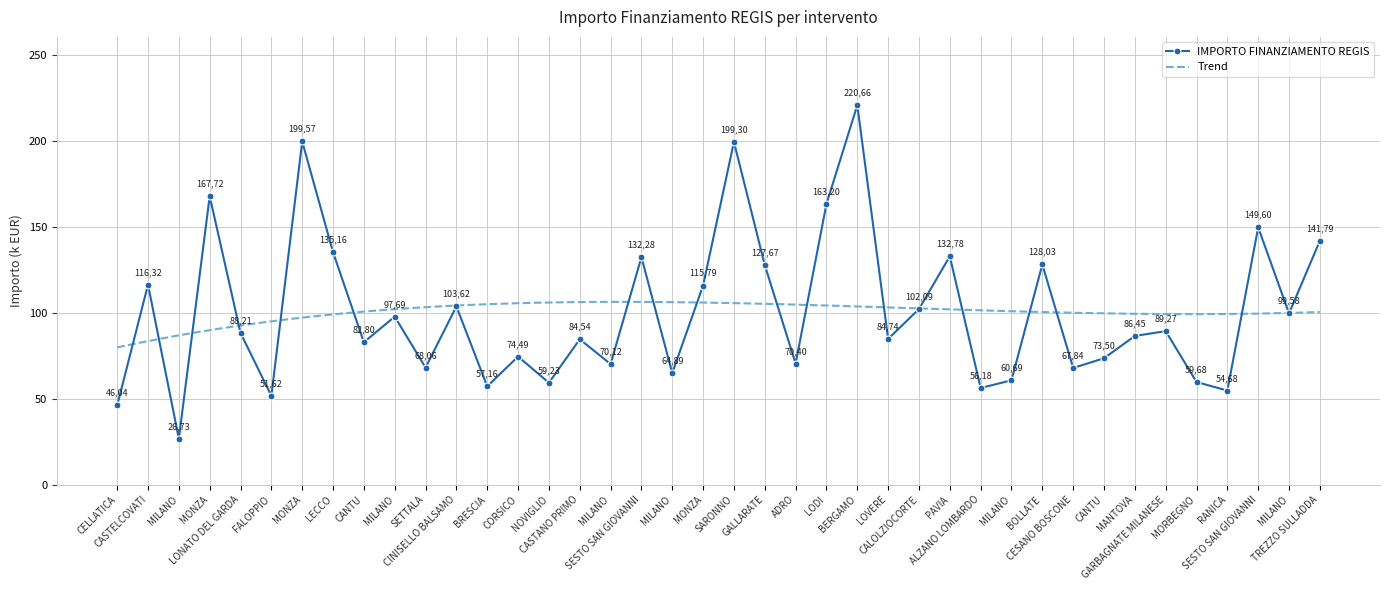

Reading left to right, transcribe all the data shown in this chart.

CELLATICA=46044.5	CASTELCOVATI=116324.6	MILANO=26730.0	MONZA=167724.8	LONATO DEL GARDA=88213.8	FALOPPIO=51620.1	MONZA=199567.7	LECCO=135157.2	CANTU=82798.6	MILANO=97694.9	SETTALA=68057.8	CINISELLO BALSAMO=103619.9	BRESCIA=57160.7	CORSICO=74486.0	NOVIGLIO=59229.0	CASTANO PRIMO=84538.8	MILANO=70120.9	SESTO SAN GIOVANNI=132279.7	MILANO=64886.6	MONZA=115789.8	SARONNO=199303.9	GALLARATE=127674.8	ADRO=70397.4	LODI=163198.8	BERGAMO=220663.0	LOVERE=84744.5	CALOLZIOCORTE=102092.5	PAVIA=132781.0	ALZANO LOMBARDO=56181.6	MILANO=60687.8	BOLLATE=128032.6	CESANO BOSCONE=67843.7	CANTU=73496.1	MANTOVA=86448.2	GARBAGNATE MILANESE=89266.3	MORBEGNO=59681.5	RANICA=54682.1	SESTO SAN GIOVANNI=149604.4	MILANO=99582.8	TREZZO SULLADDA=141794.5